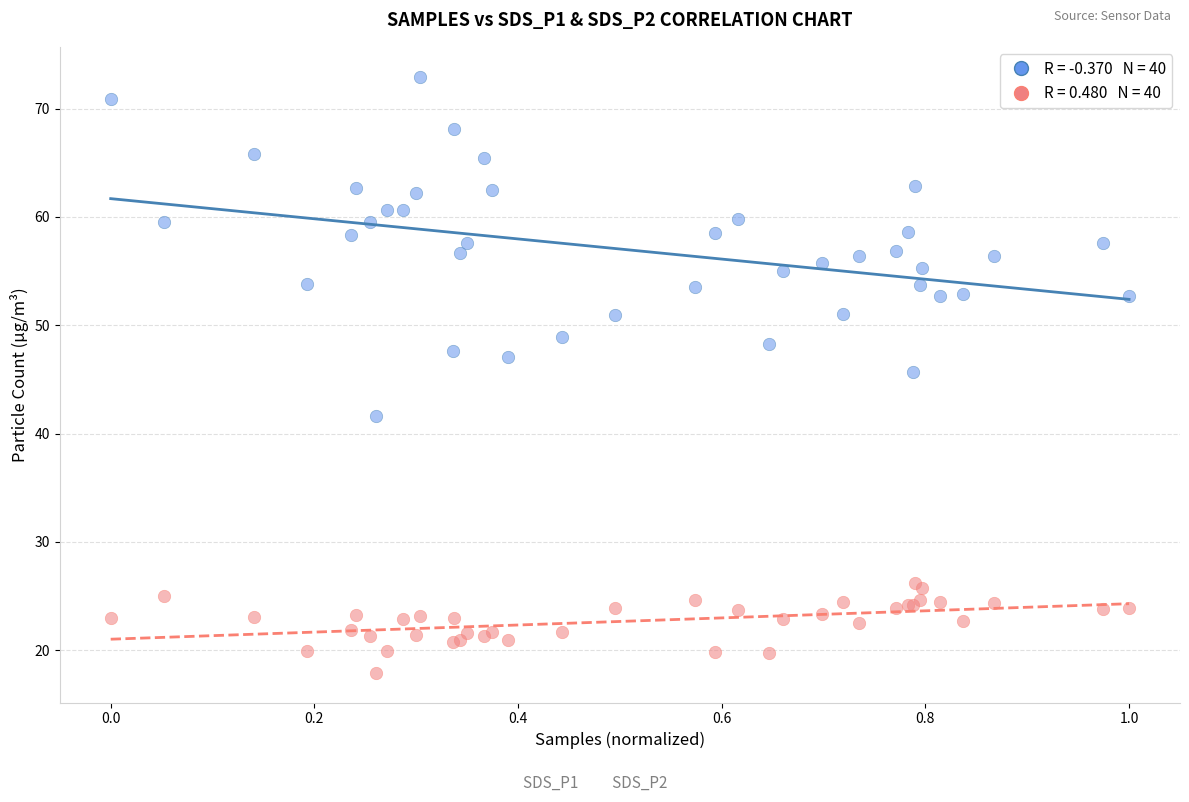

Across all series, what Y value is closest to 45?

45.7